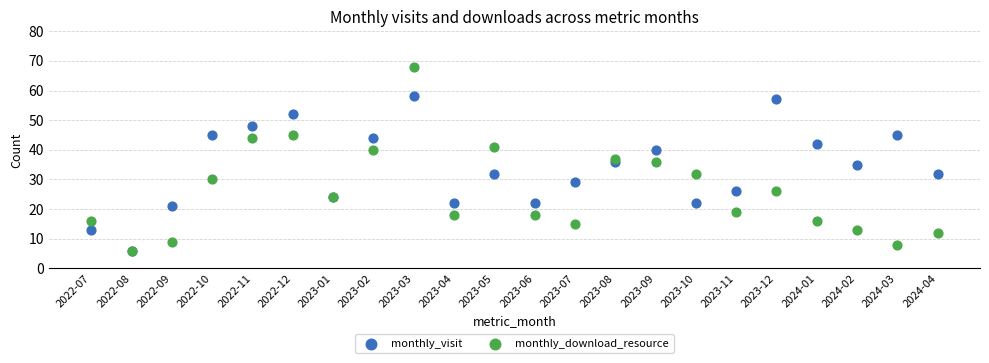

What are all the series names shown in the legend?

monthly_visit, monthly_download_resource